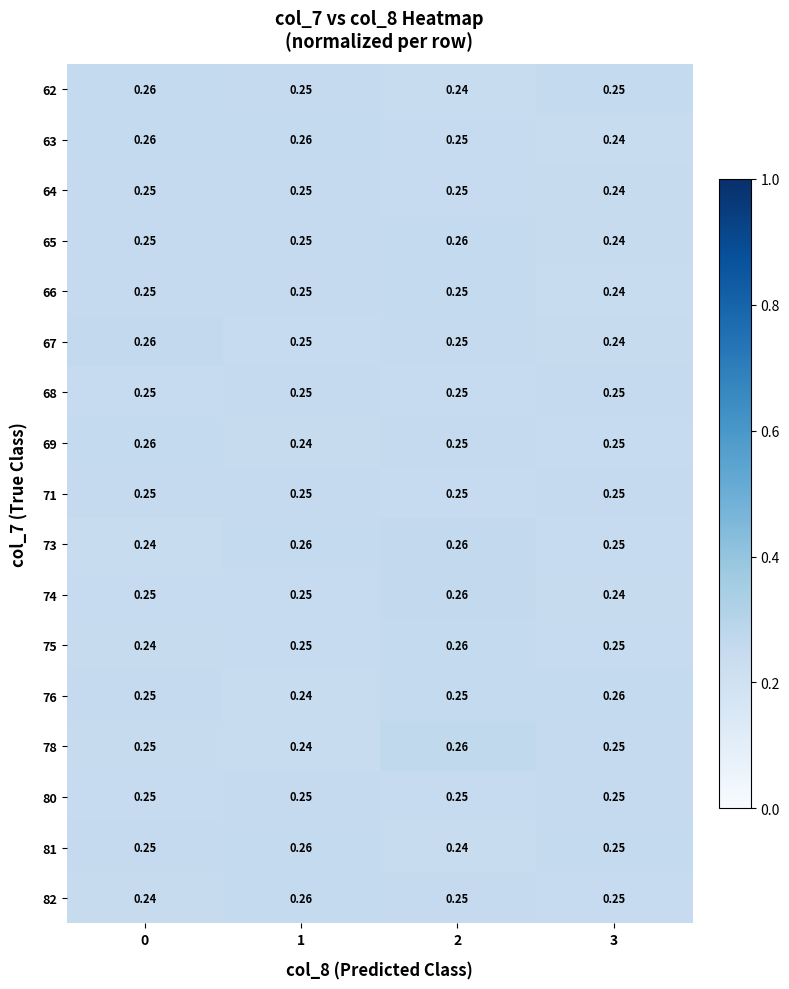

Is the value of 73 at 1 greater than the value of 78 at 3?

Yes